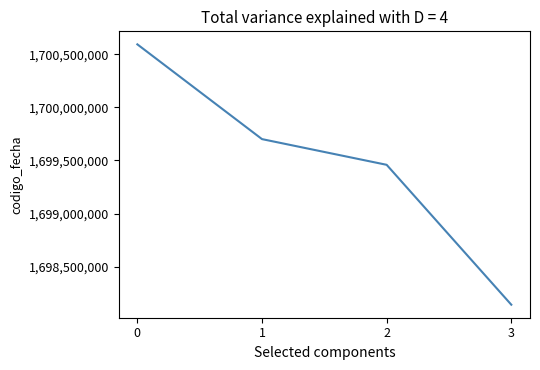

What is the sum of all values?

6797894786